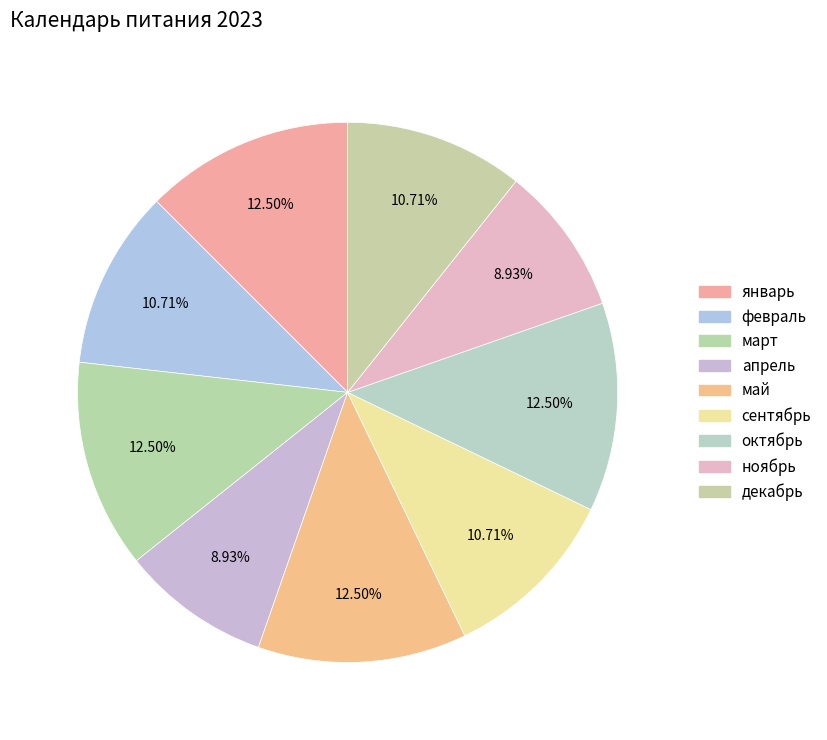

What is the change in value from сентябрь to ноябрь?

-1